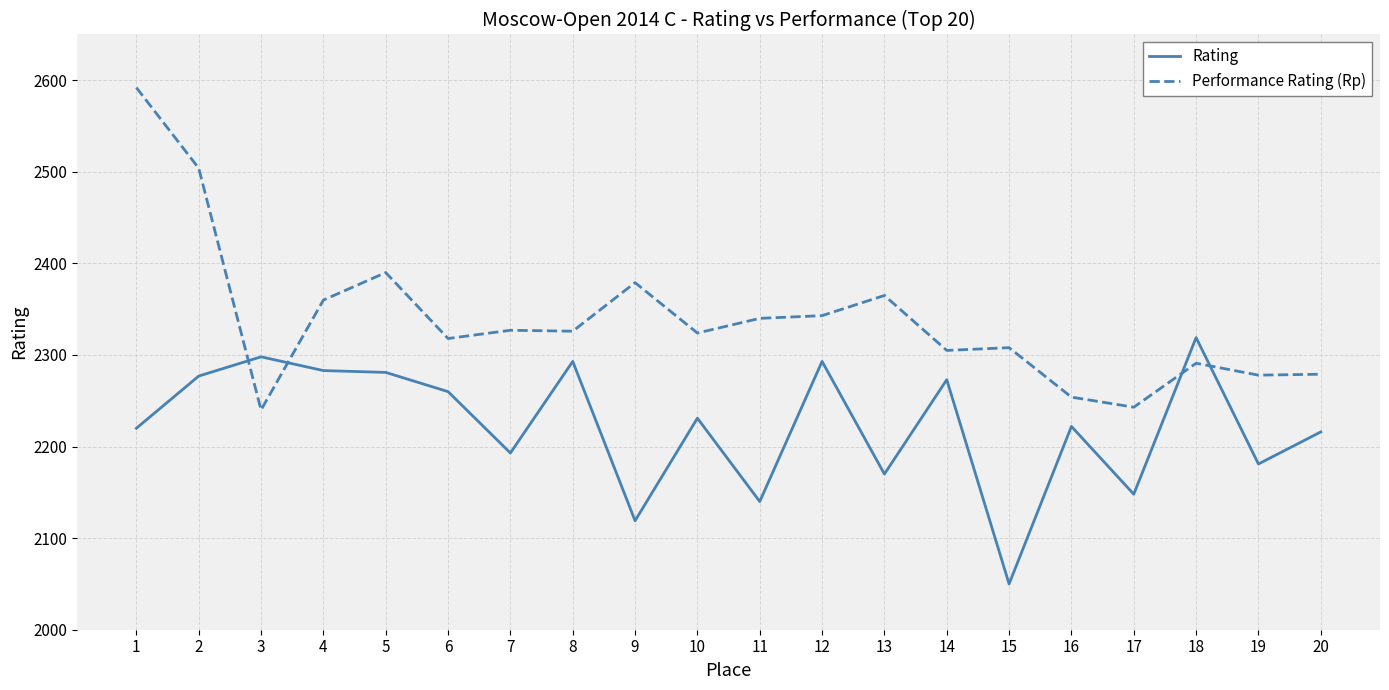

What is the minimum value for Rating?

2050